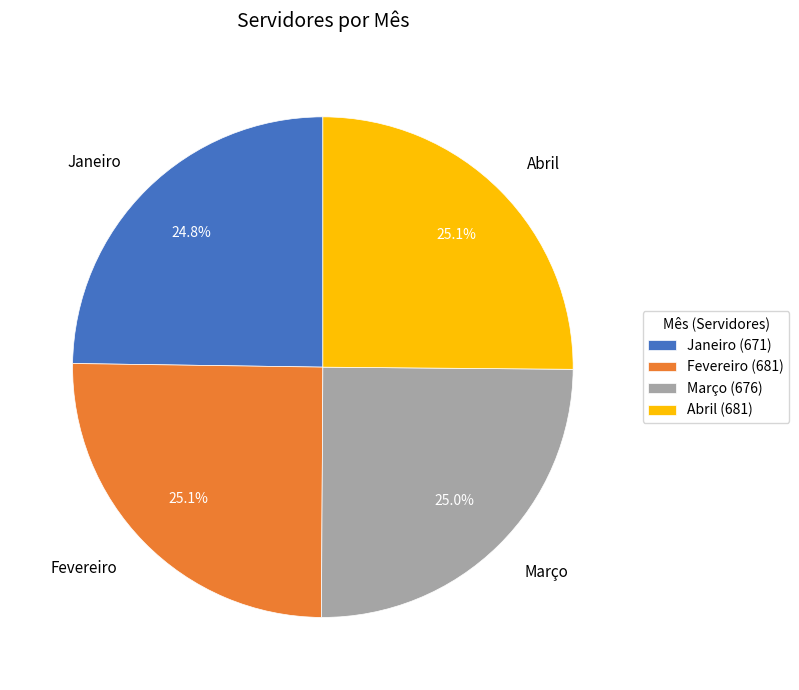

Does Abril account for over 50% of the chart?

No